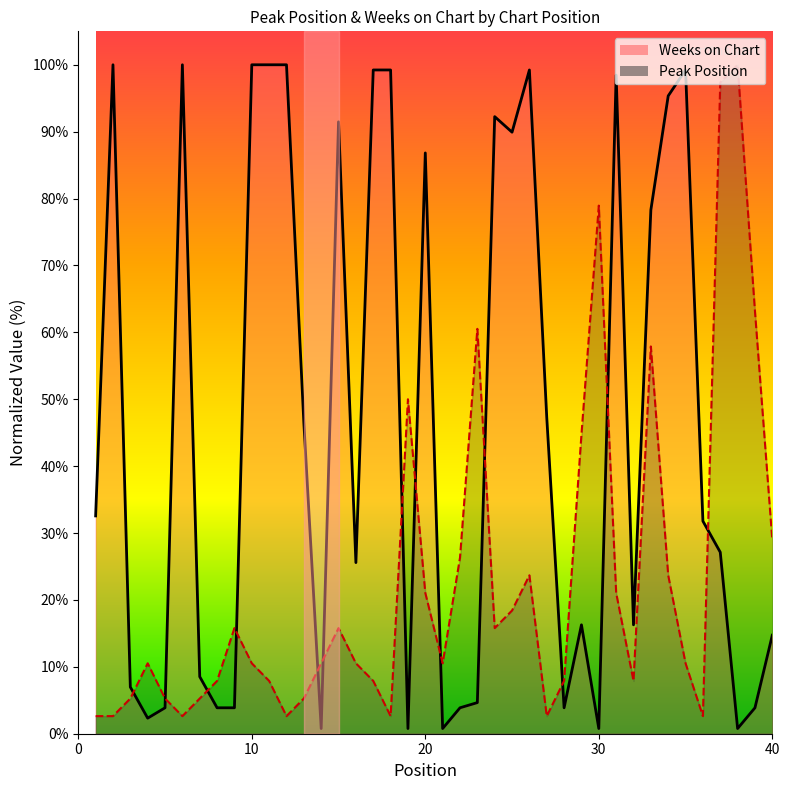

Which has a higher value, 23 or 29?

23